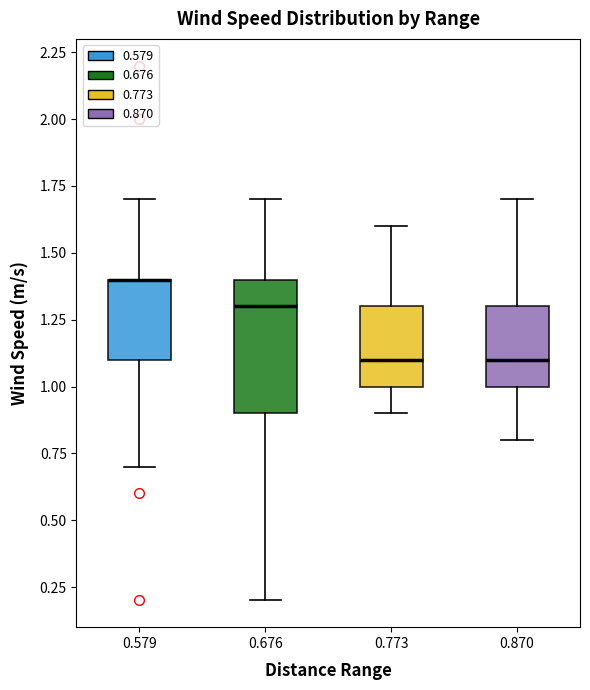

Reading left to right, transcribe this box plot: for each box, give where its median line is, the range the box spans, and where its two whiskers end, as read against the y-axis. The values are not printed on the chart, so give them approximately, as read against the axis.

0.579: median 1.4 (drawn on the box's upper edge), box 1.1 to 1.4, whiskers 0.7 to 1.7
0.676: median 1.3, box 0.9 to 1.4, whiskers 0.2 to 1.7
0.773: median 1.1, box 1.0 to 1.3, whiskers 0.9 to 1.6
0.870: median 1.1, box 1.0 to 1.3, whiskers 0.8 to 1.7